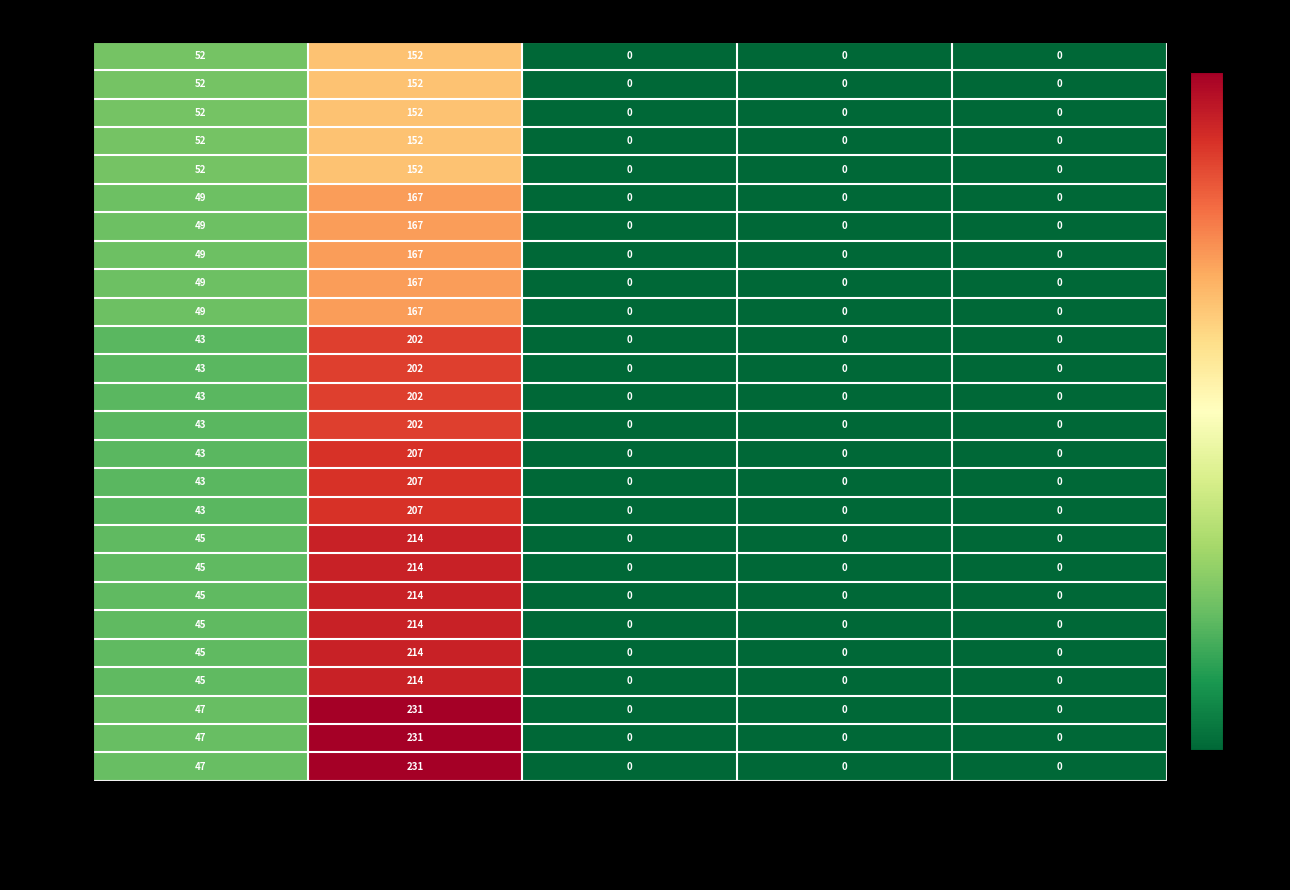

What is the average value of the 2021-07-01 series?

50